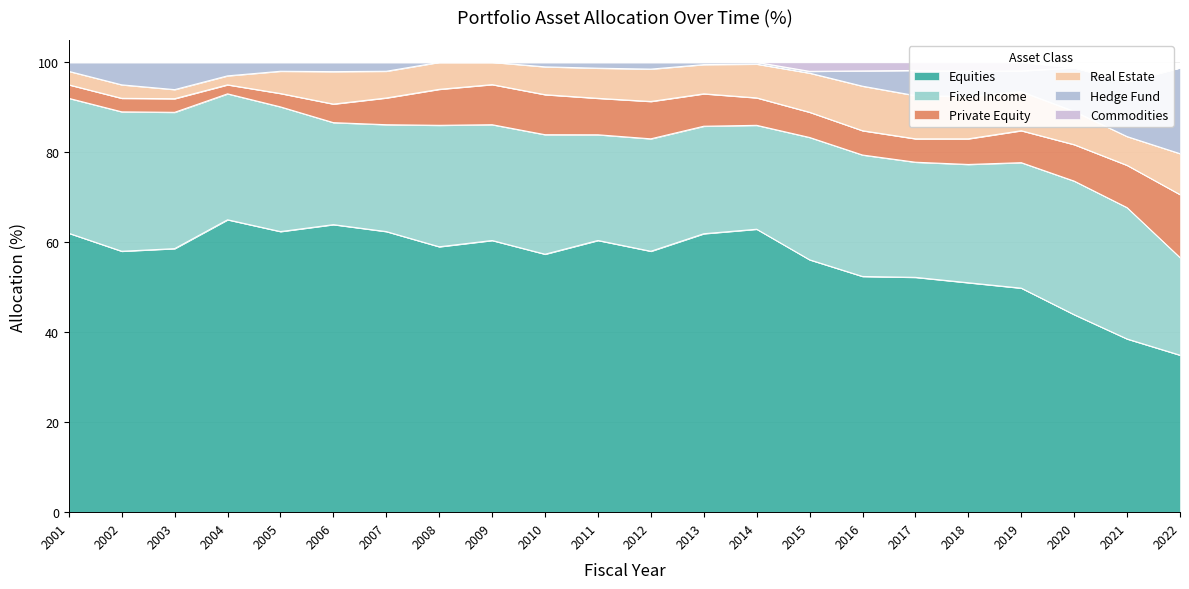

Between 2006 and 2015, which series saw the biggest shift?

Equities